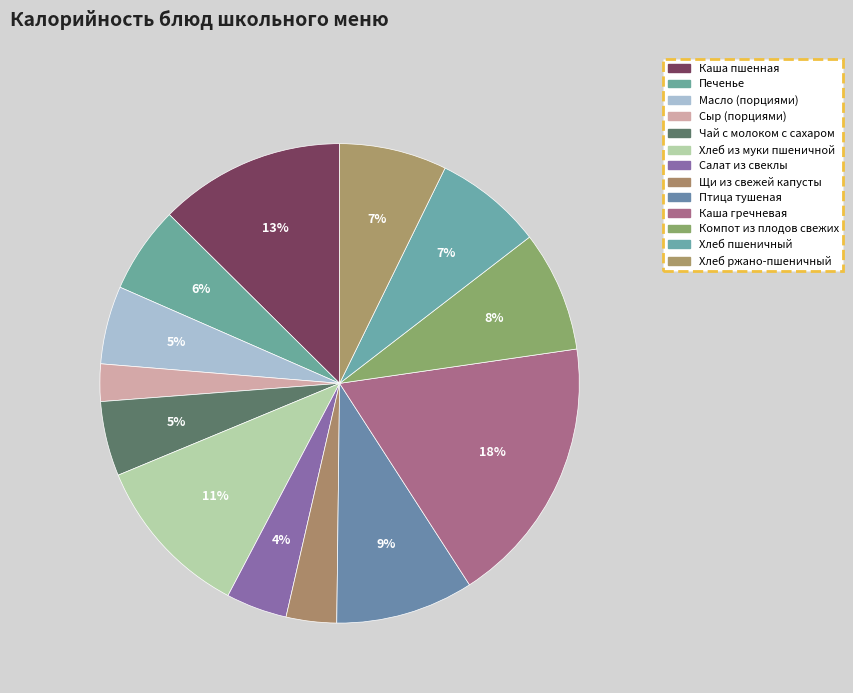

To the nearest percent, what is the difference between the Птица тушеная and Щи из свежей капусты slice percentages?

6%